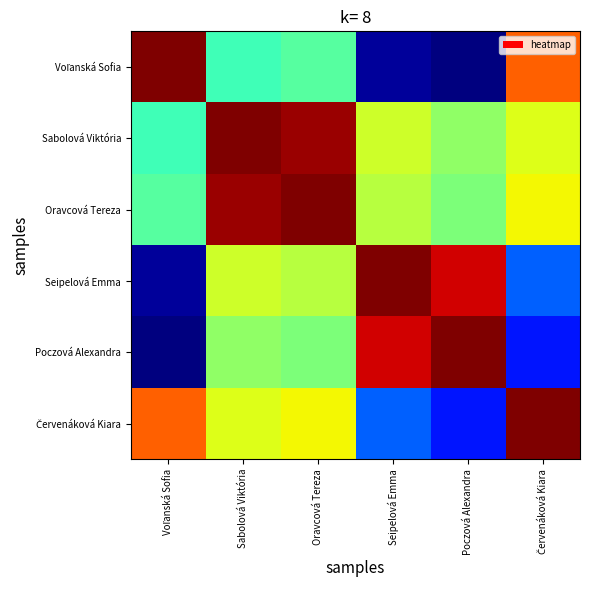

Which series has the largest range (max minus min)?

Voľanská Sofia